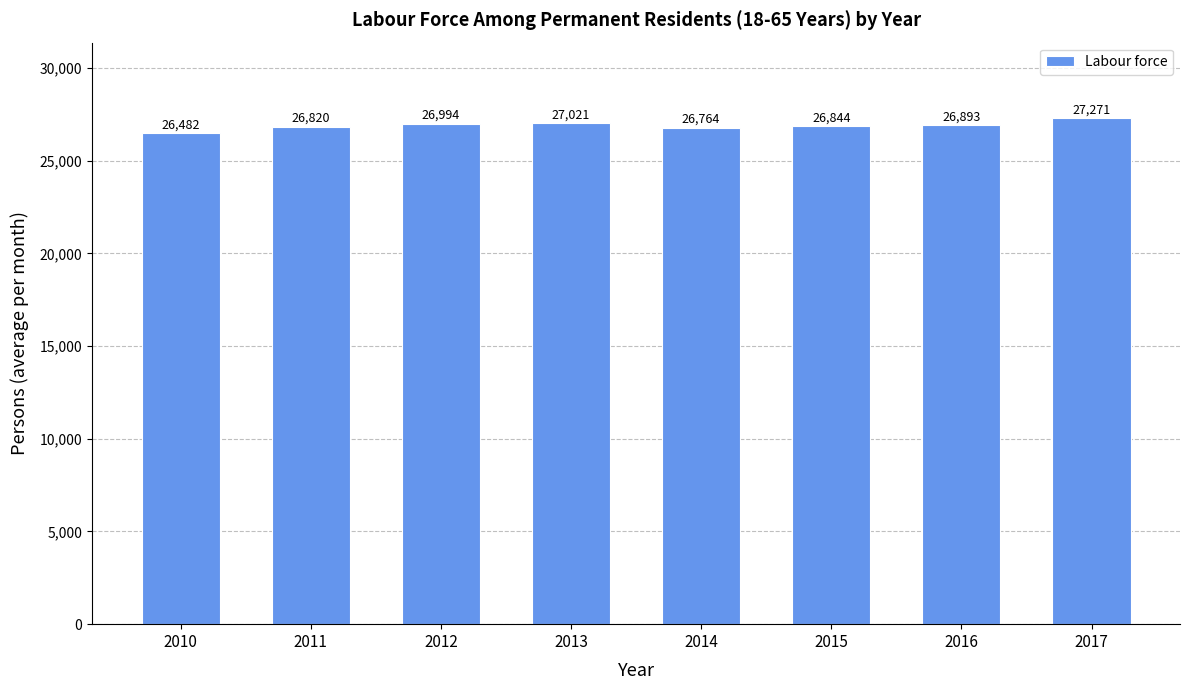

What is the smallest value displayed?

26482